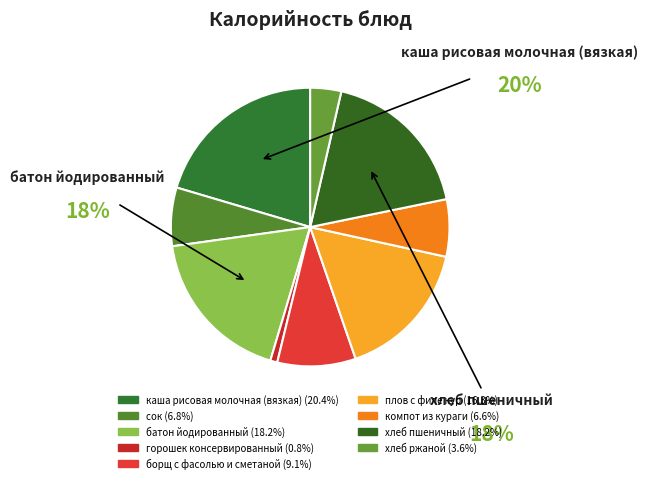

To the nearest percent, what is the average slice percentage?

11%